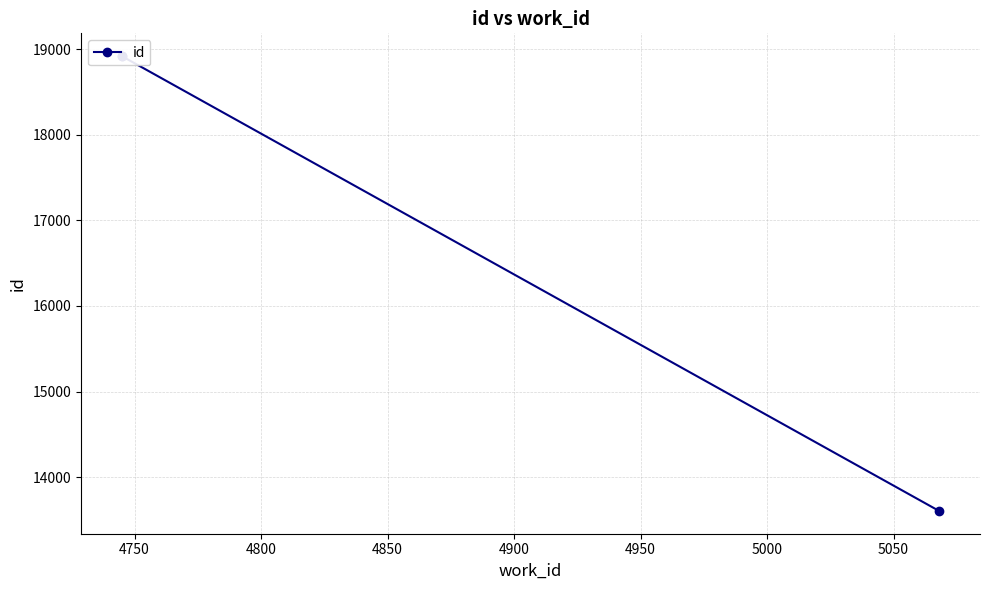

How many distinct data groups are displayed?

1